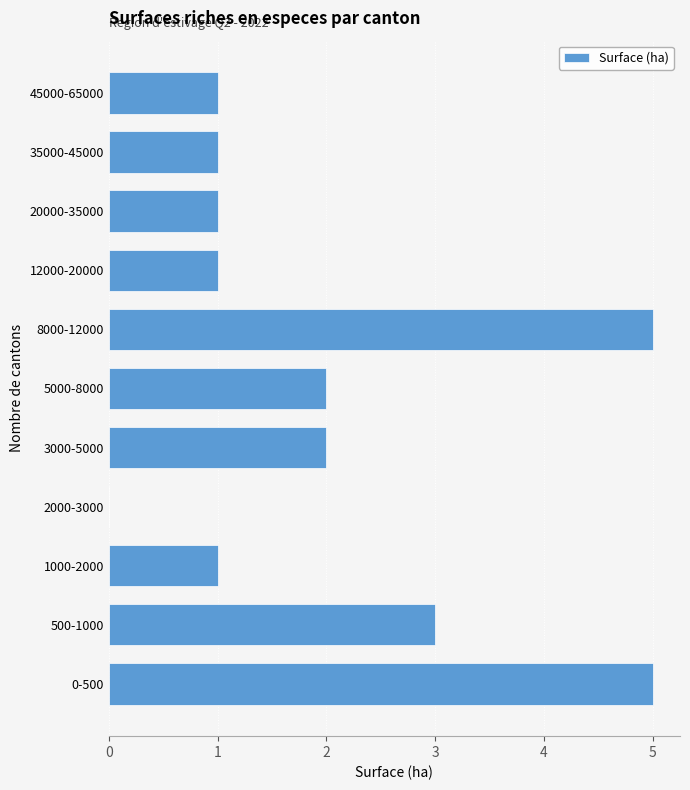

Reading bottom to top, transcribe all the data shown in this chart.

0-500=5	500-1000=3	1000-2000=1	2000-3000=0	3000-5000=2	5000-8000=2	8000-12000=5	12000-20000=1	20000-35000=1	35000-45000=1	45000-65000=1